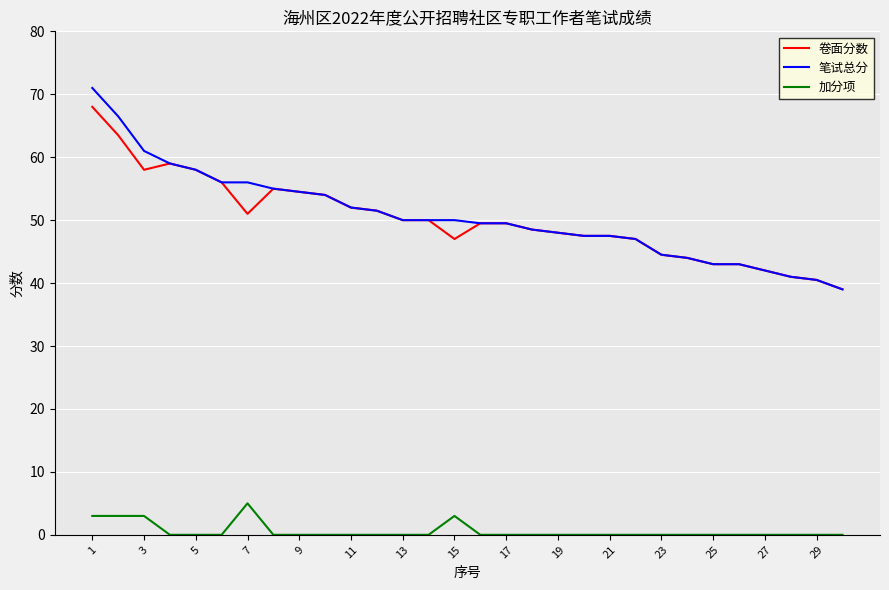

True or false: 笔试总分 and 加分项 cross at least once.

False